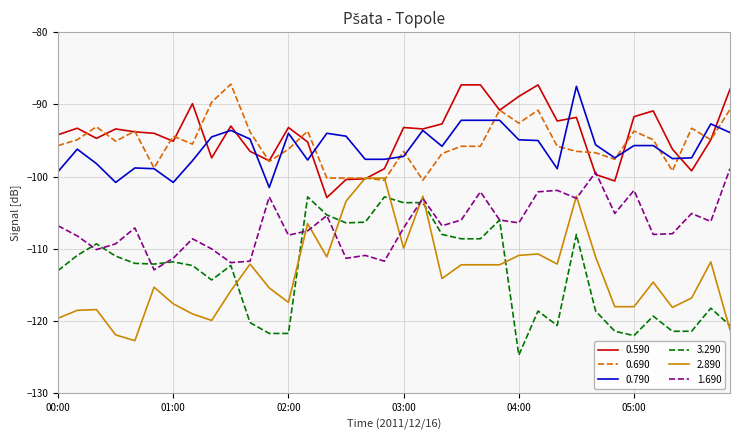

What is the maximum value for 1.690?

-98.9